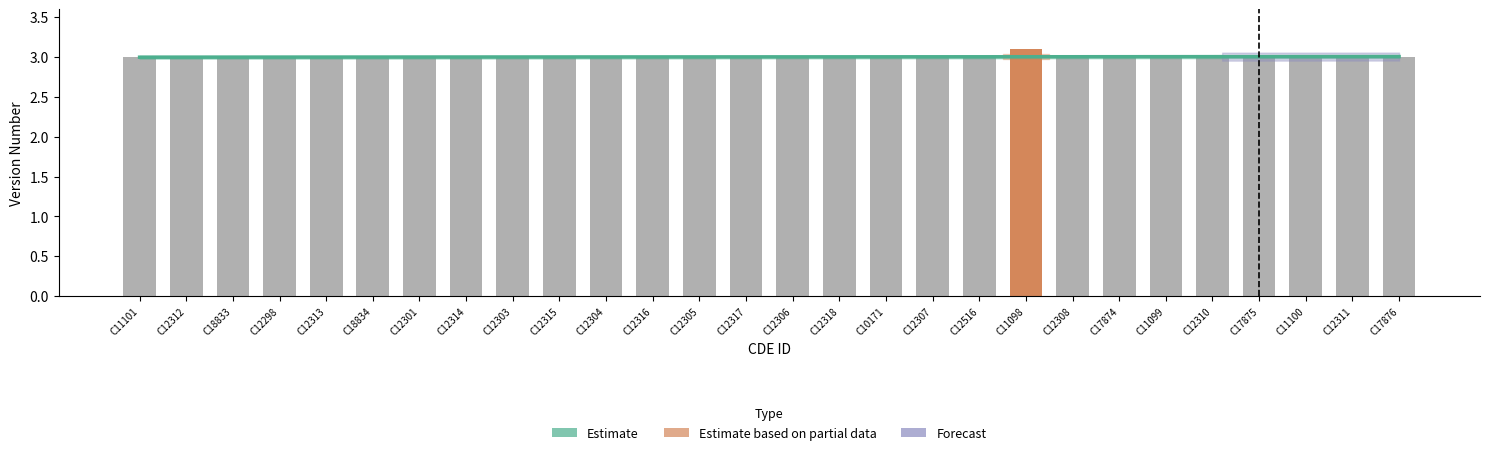

What is the label of the 5th bar from the right?

C12310